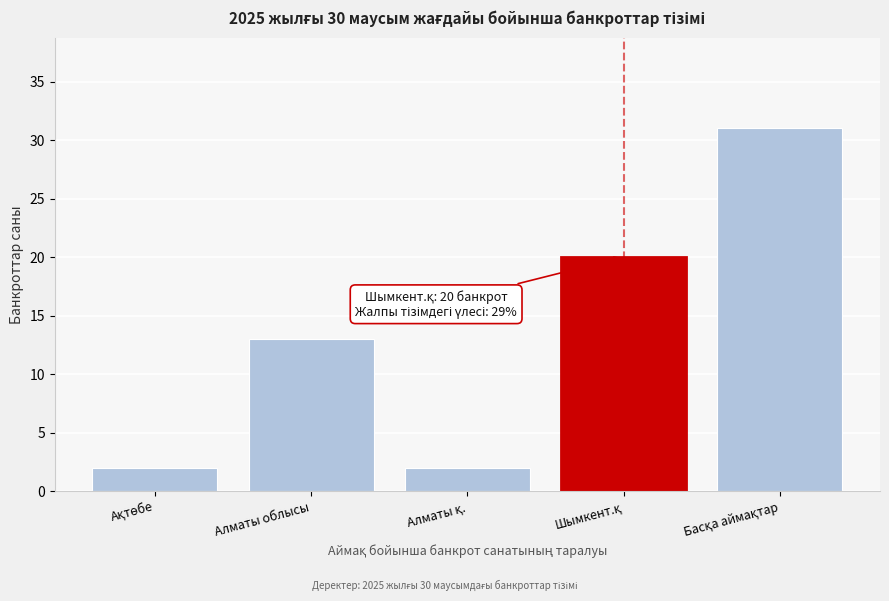

Reading left to right, list all the values displayed in this chart.

2	13	2	20	31